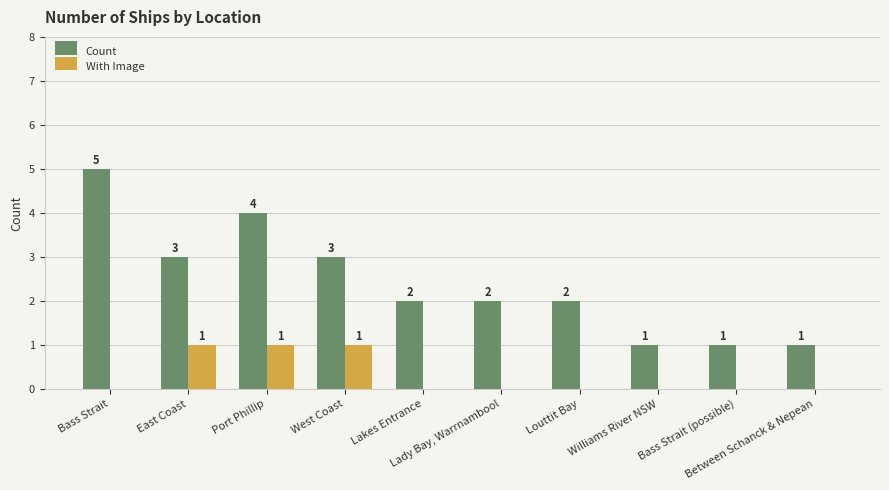

What are all the series names shown in the legend?

Count, With Image